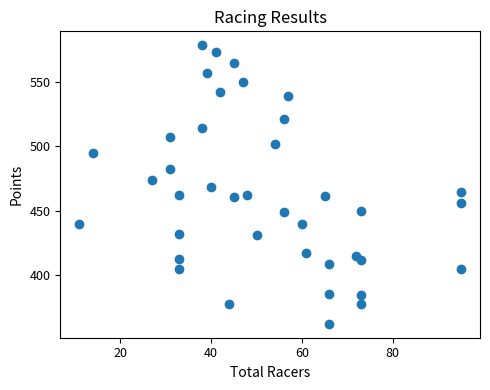

What is the range of Y values (max minus min)?

216.5